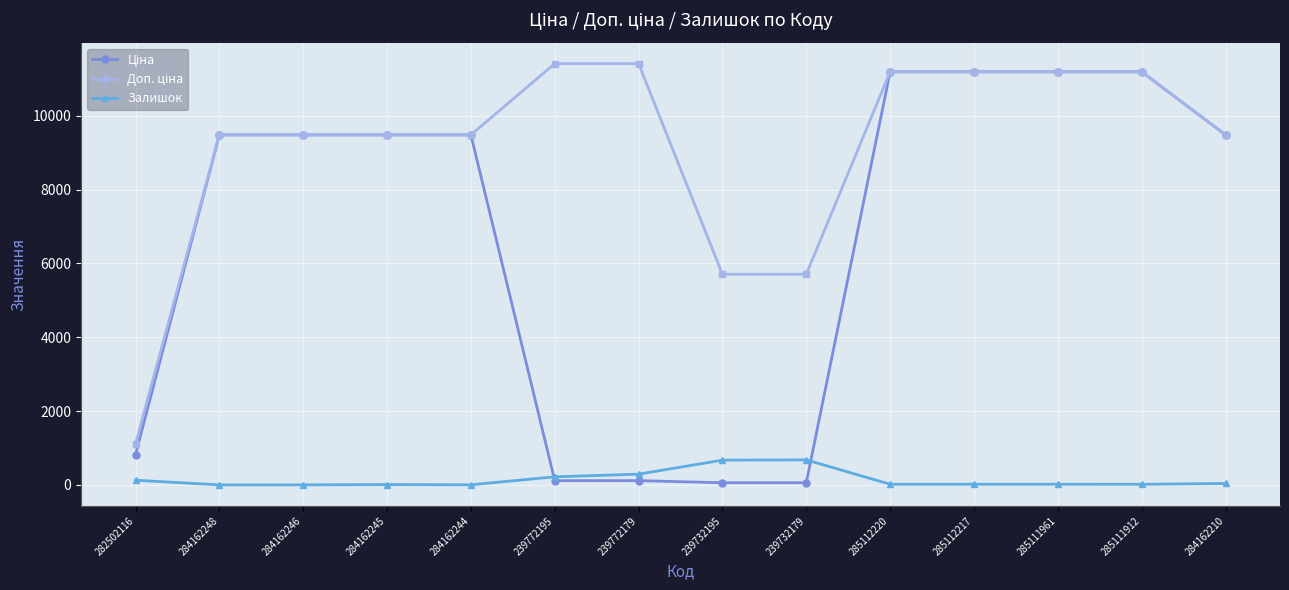

What is the maximum value for Залишок?

676.0